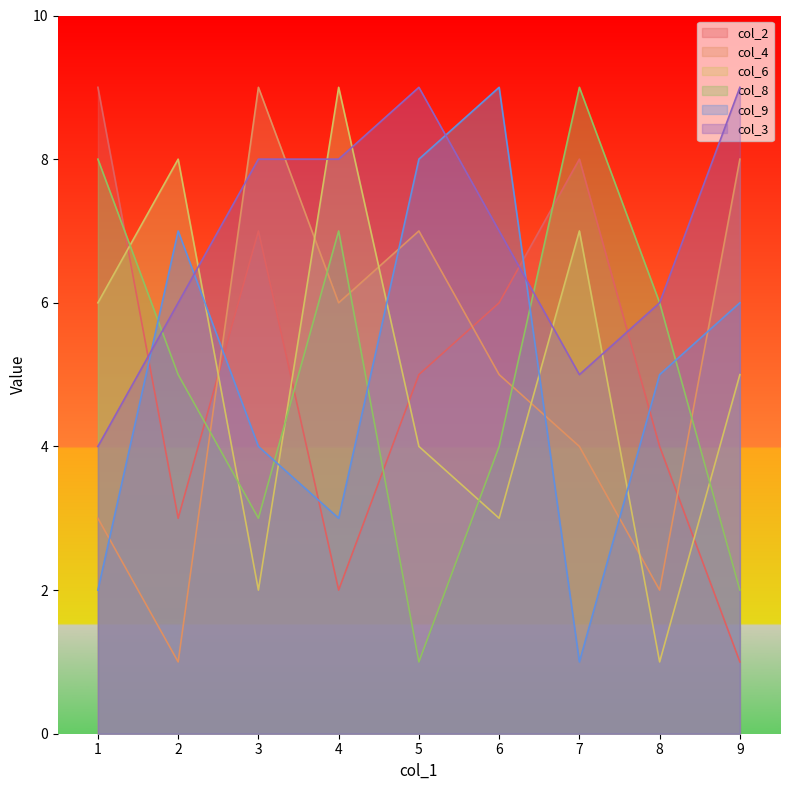

At which label does col_4 first exceed 5?

3